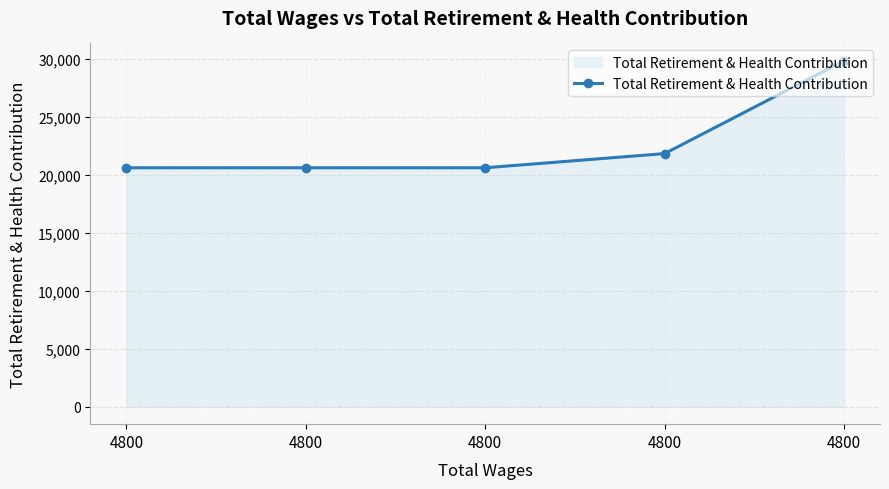

What is the difference between the maximum and minimum values?

9218